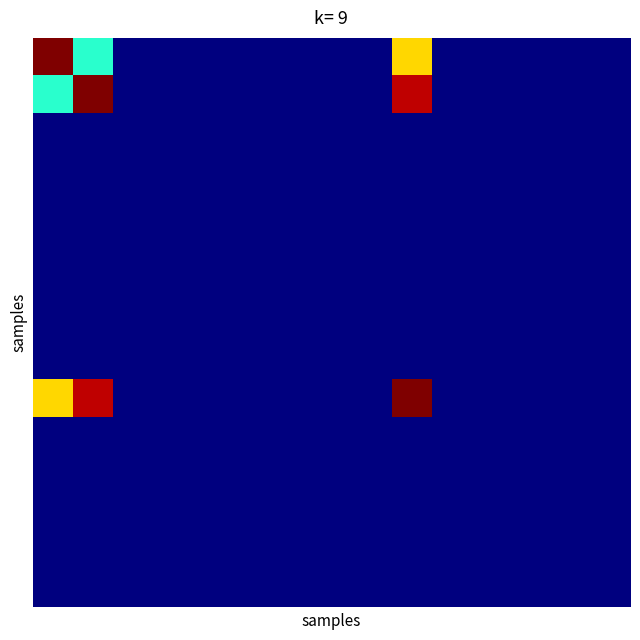

What is the maximum value shown in the chart?

7930876.0